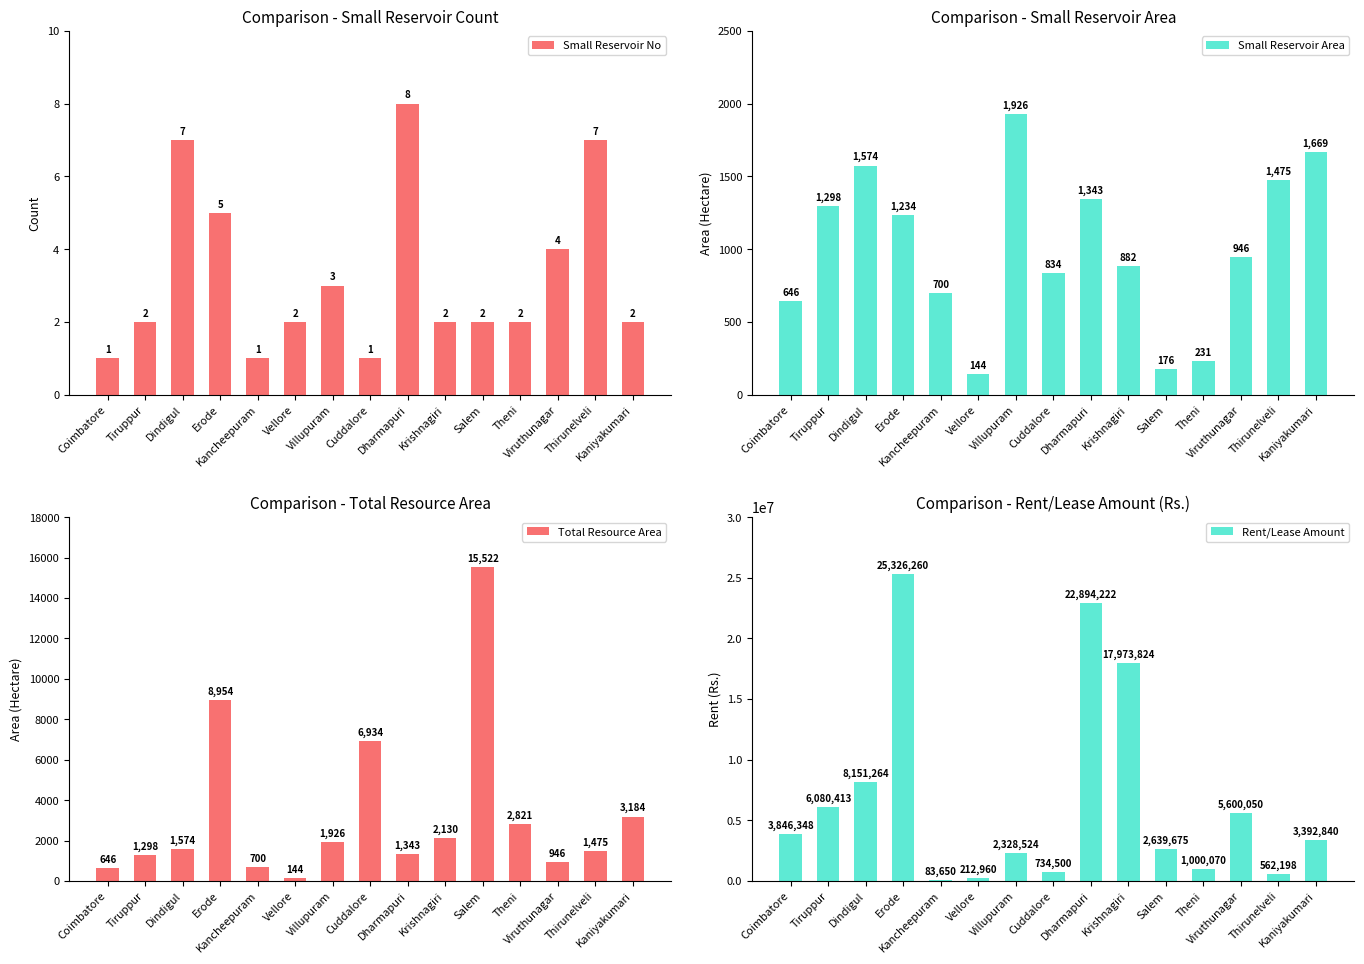

What is the value of the Total Resource Area bar at the 11th from the left?

15522.0